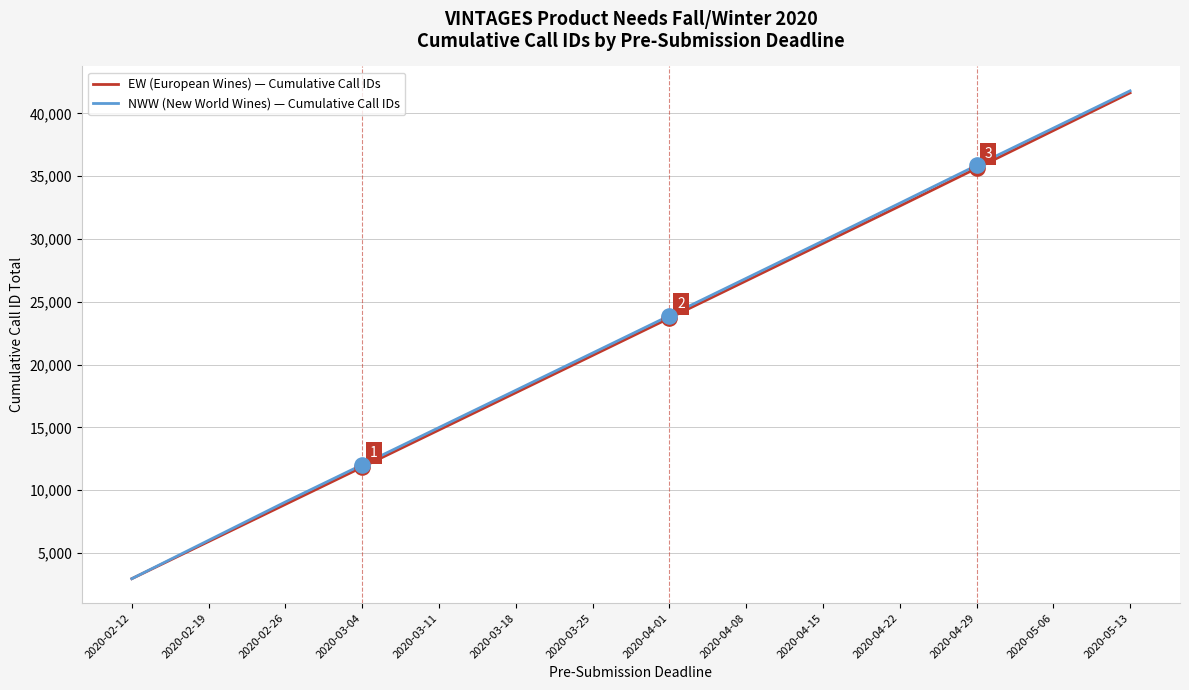

At which category is the sum across all series the highest?

2020-05-13